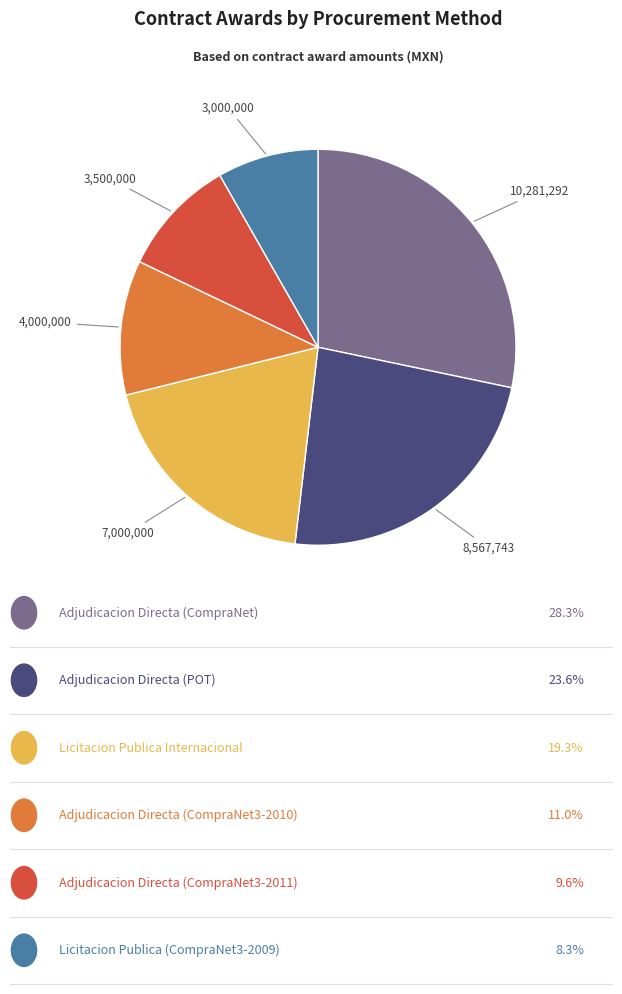

Does any single category account for the majority?

No